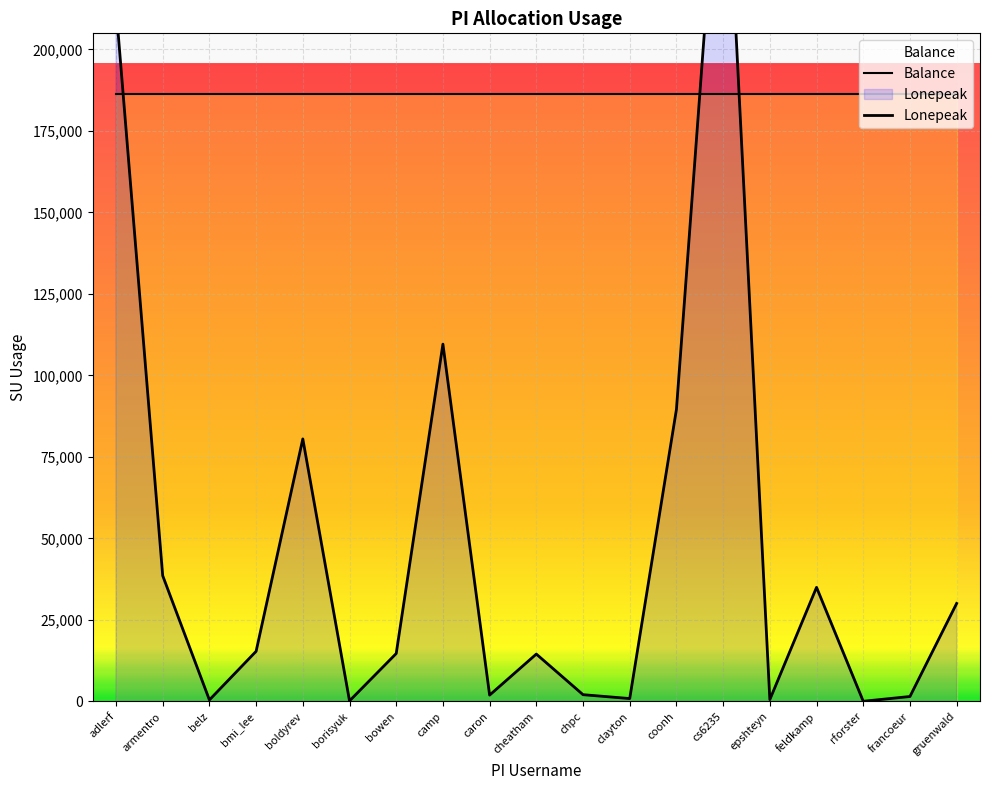

Reading right to left, list all the values displayed in this chart.

Balance: 186275.6	186275.6	186275.6	186275.6	186275.6	186275.6	186275.6	186275.6	186275.6	186275.6	186275.6	186275.6	186275.6	186275.6	186275.6	186275.6	186275.6	186275.6	186275.6
Lonepeak: 30071.4	1528.4	68.7	35008.3	585.3	282791.4	89573.0	900.0	2088.6	14539.7	1957.4	109591.1	14707.8	190.3	80525.9	15387.1	480.3	38582.0	212953.4